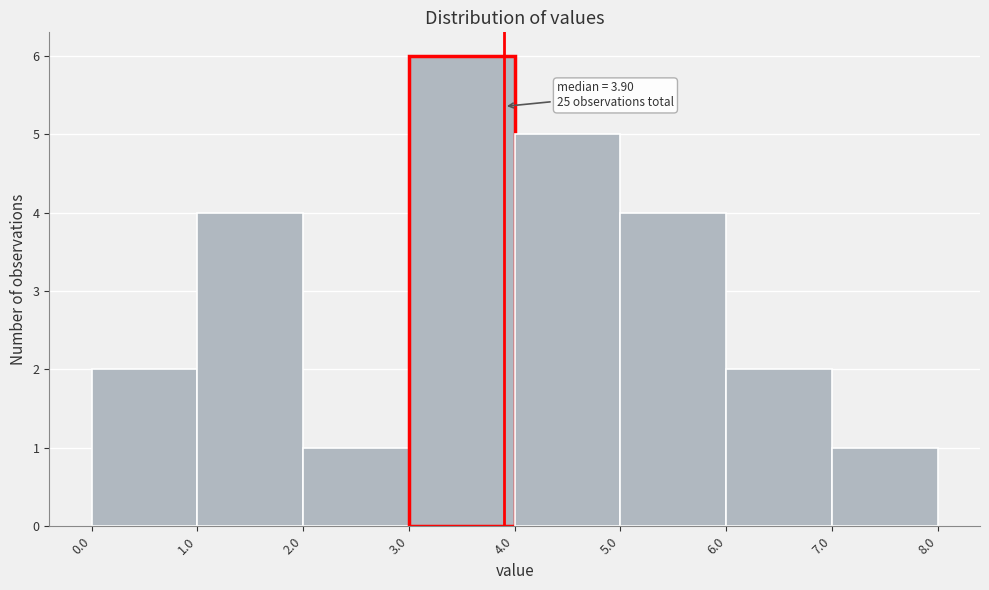

Which range on the x-axis has the tallest bar?

3.0 to 4.0